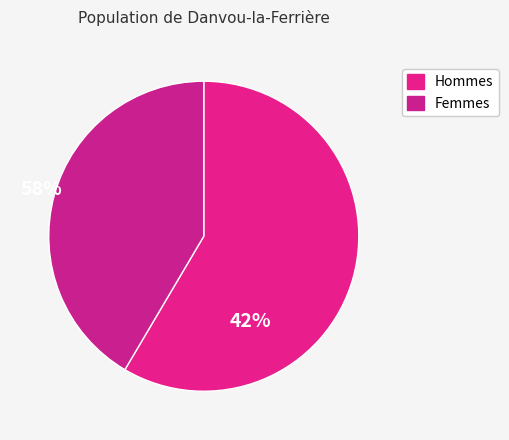

How many slices are in this pie chart?

2